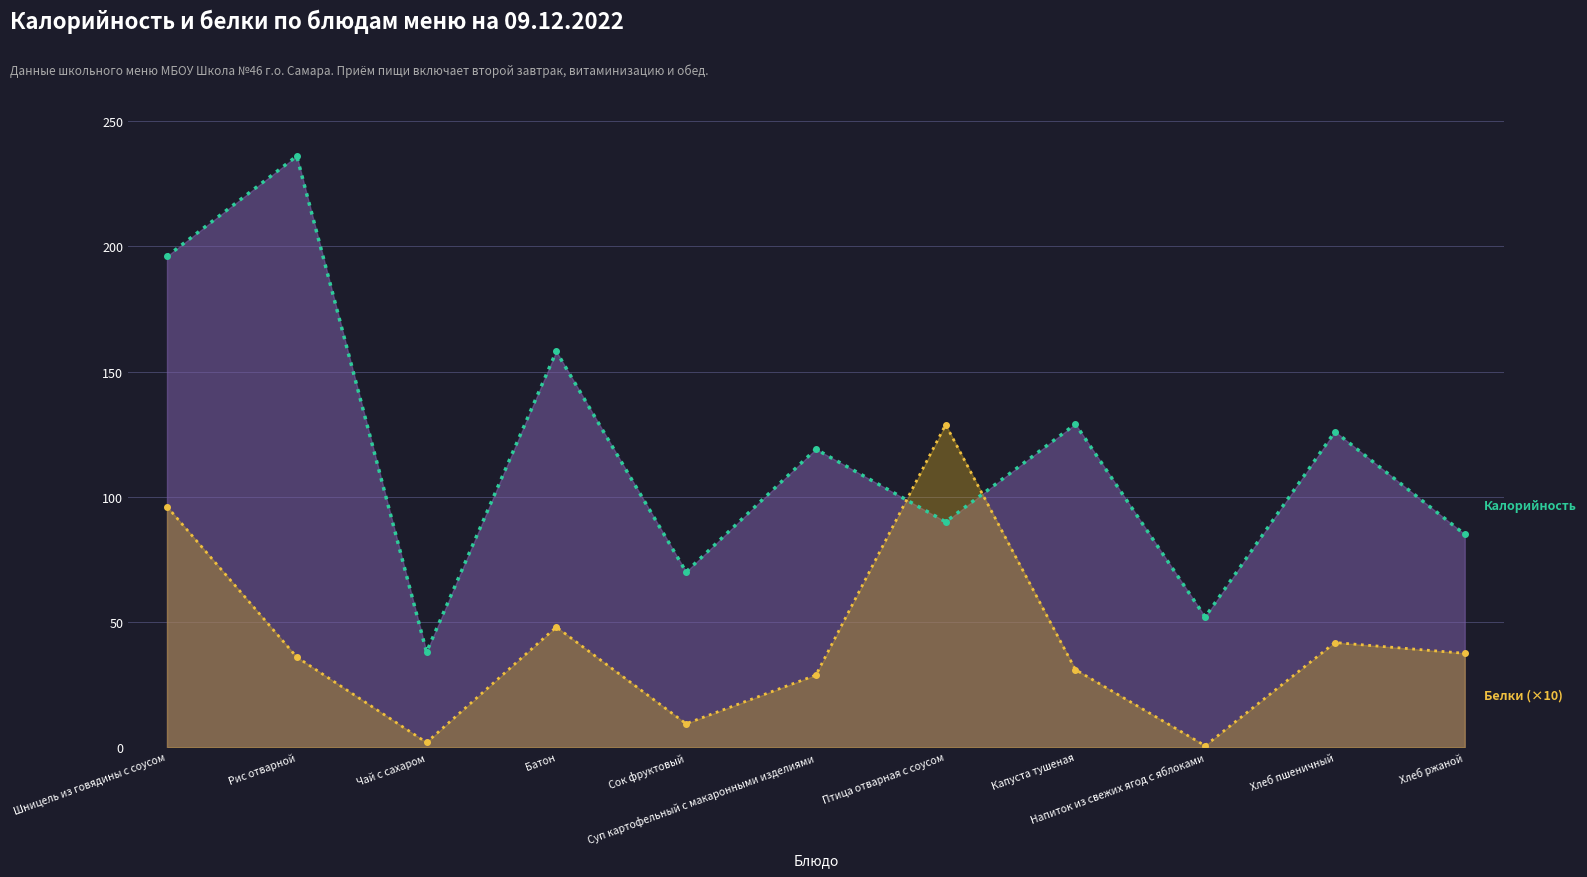

What is the sum of all Белки (×10) values?

459.9